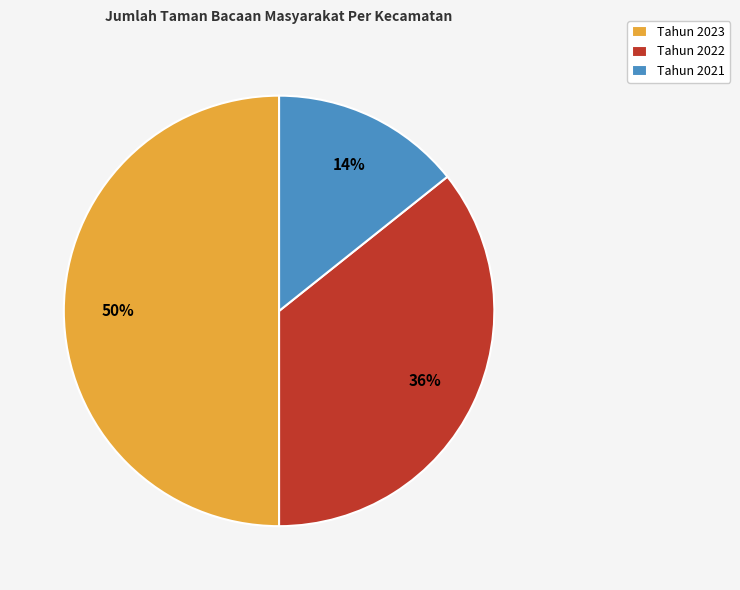

To the nearest percent, what percentage of the pie is Tahun 2022?

36%